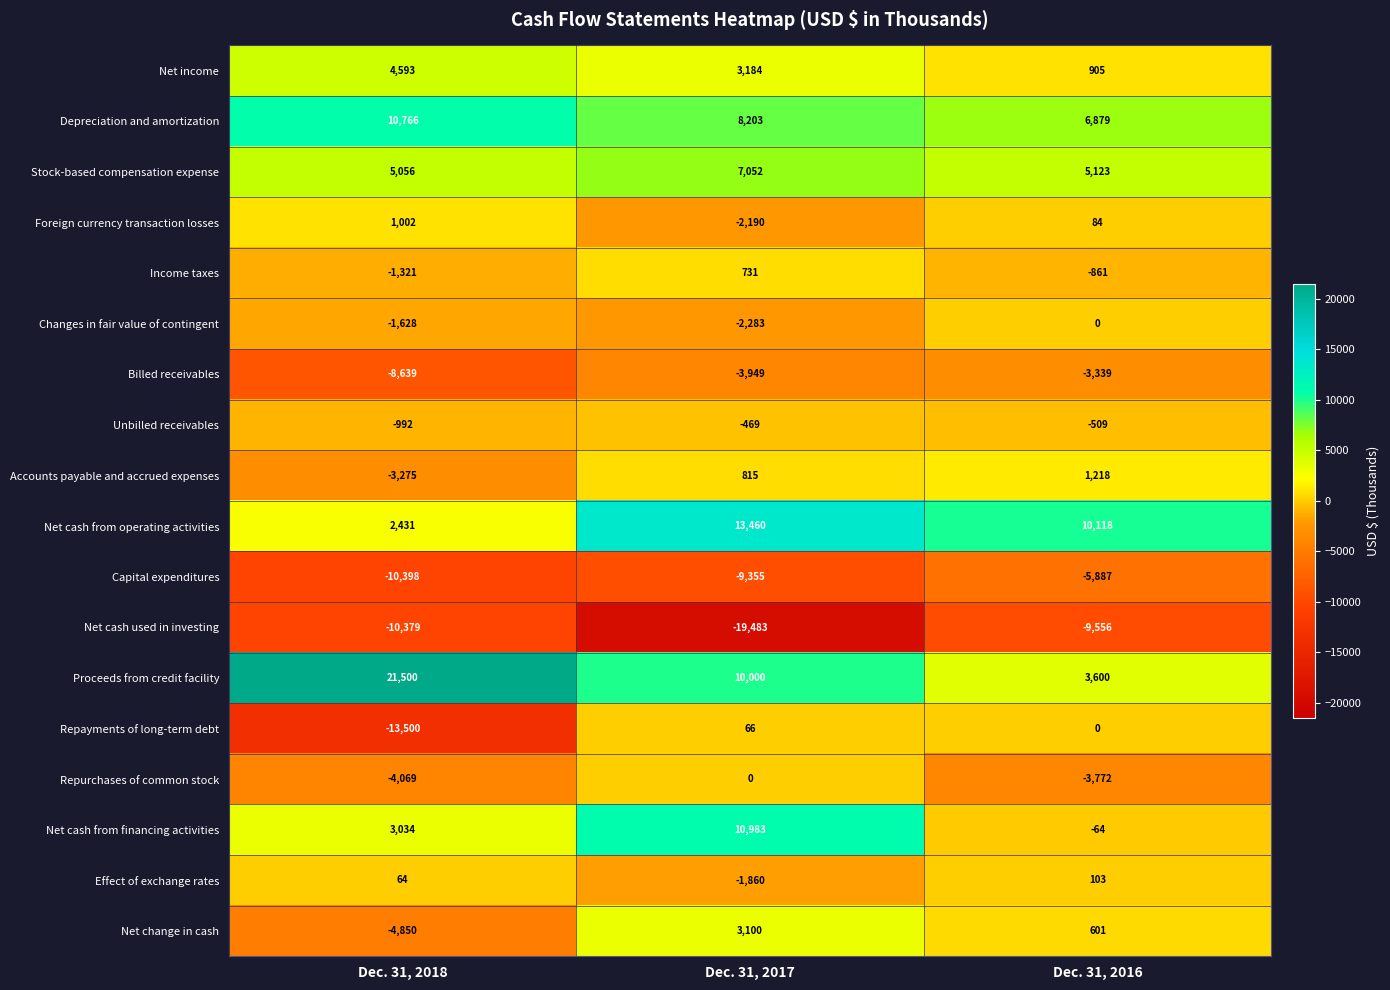

The Net income series shows 6166 at Dec. 31, 2018. True or false?

False